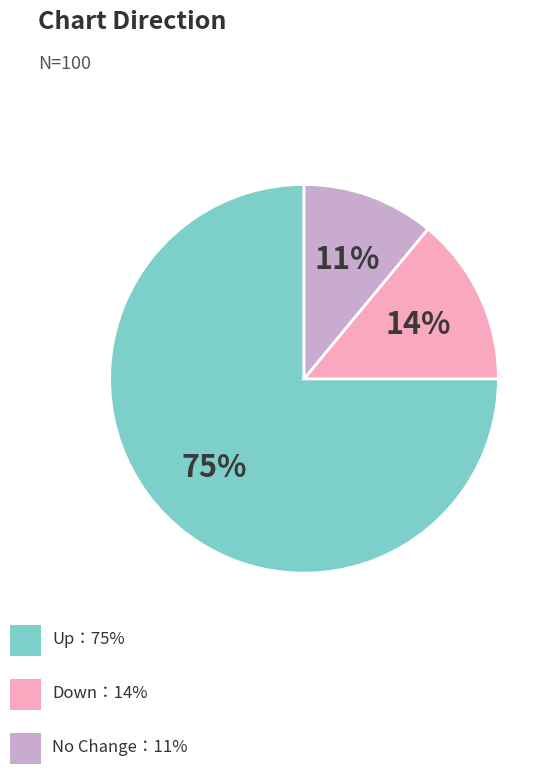

To the nearest percent, what is the difference between the largest and smallest slice percentages?

64%